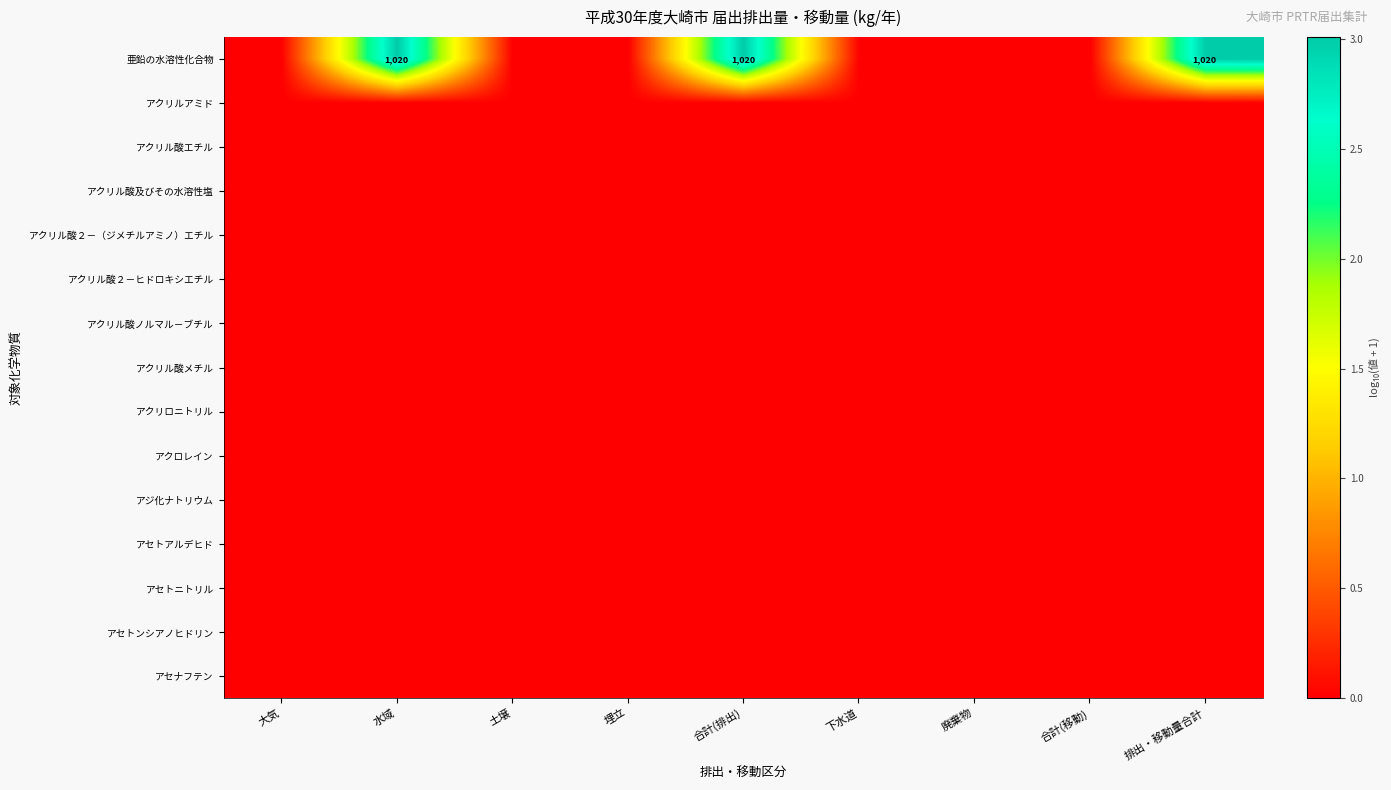

Is it true that 亜鉛の水溶性化合物 equals 1565 at 排出・移動量合計?

False